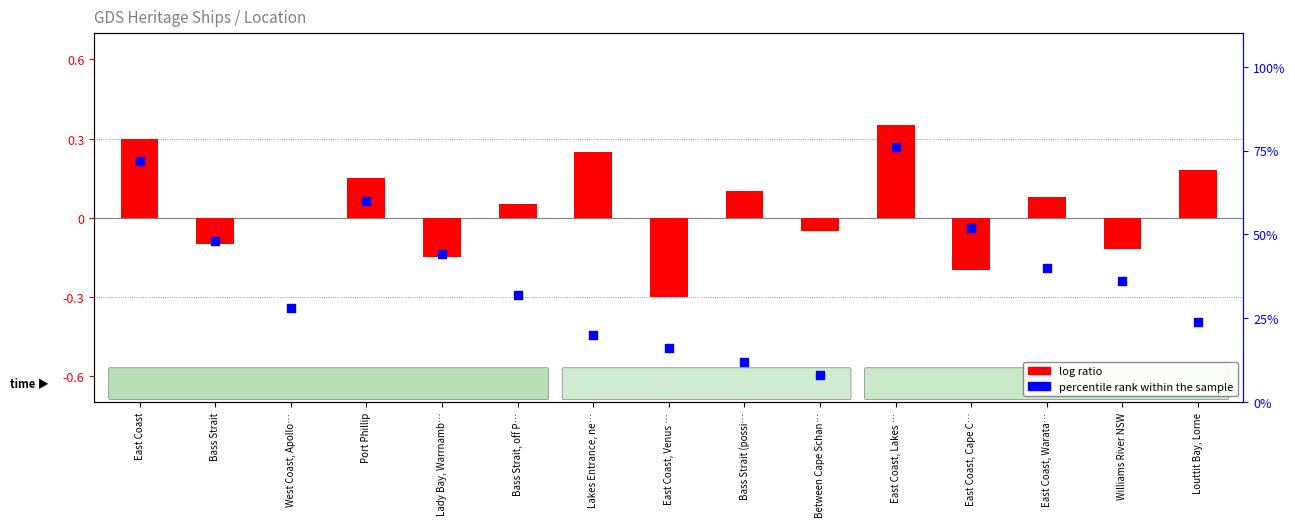

At which category is the sum across all series the highest?

East Coast, Lakes …